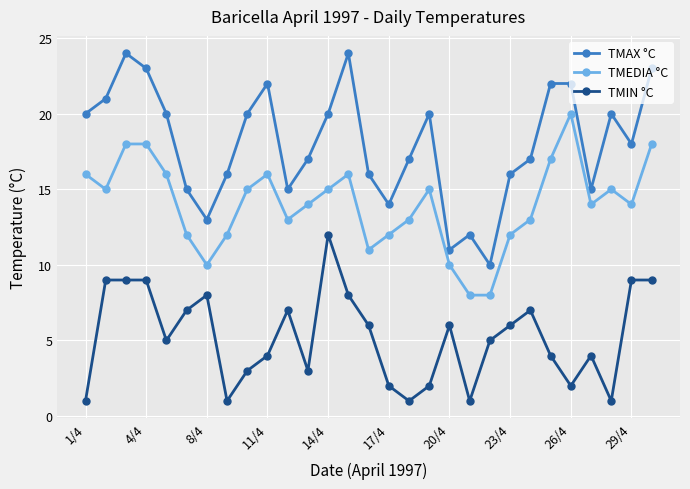

List the series in order of their overall mean, lowest first.

TMIN °C, TMEDIA °C, TMAX °C